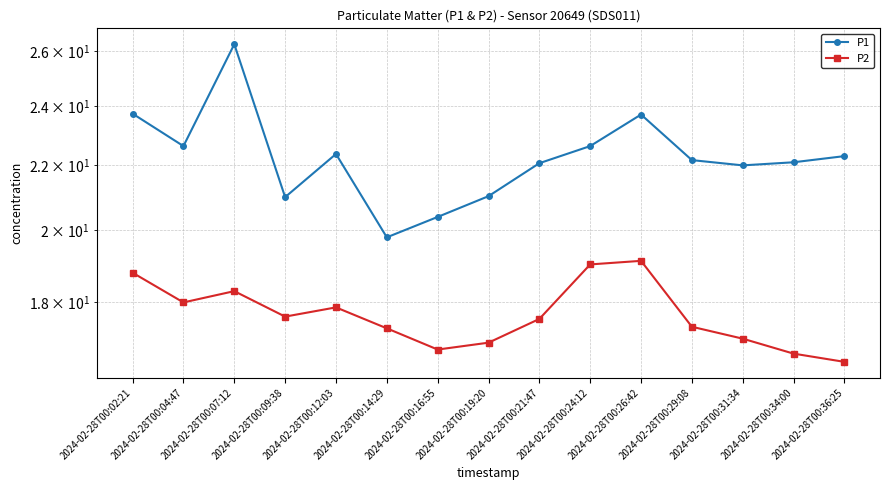

Reading left to right, list all the values displayed in this chart.

P1: 23.7	22.6	26.3	21.0	22.4	19.8	20.4	21.0	22.1	22.6	23.7	22.2	22.0	22.1	22.3
P2: 18.8	18.0	18.3	17.6	17.9	17.3	16.8	17.0	17.6	19.0	19.1	17.4	17.1	16.7	16.5